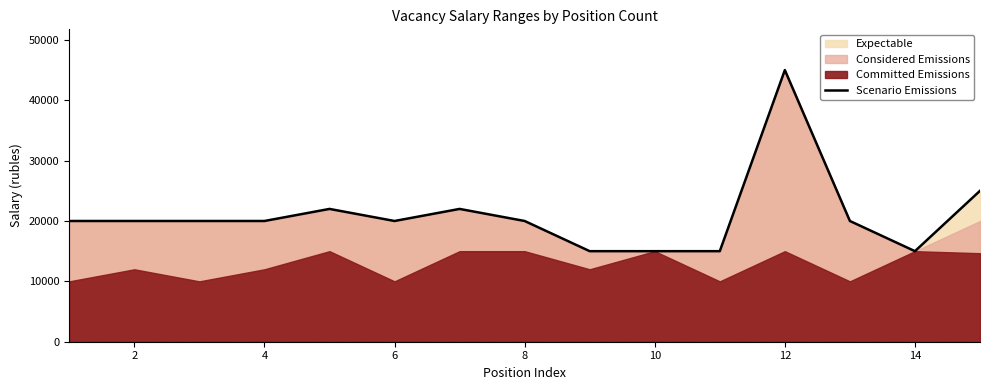

How many data points does each series have?

15